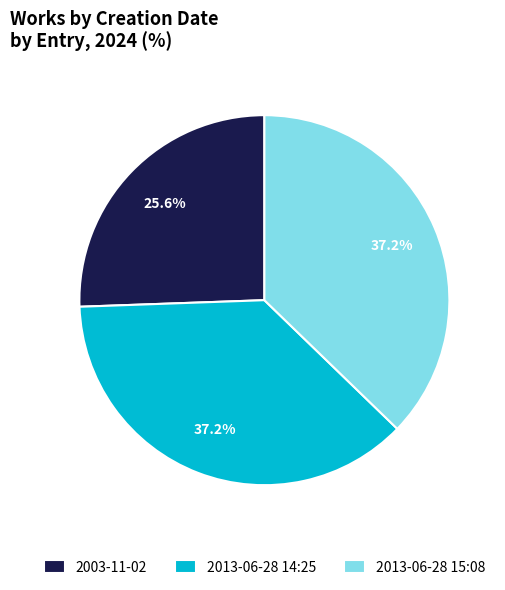

Approximately how many times larger is the value at 2003-11-02 compared to 2013-06-28 14:25?

0.7